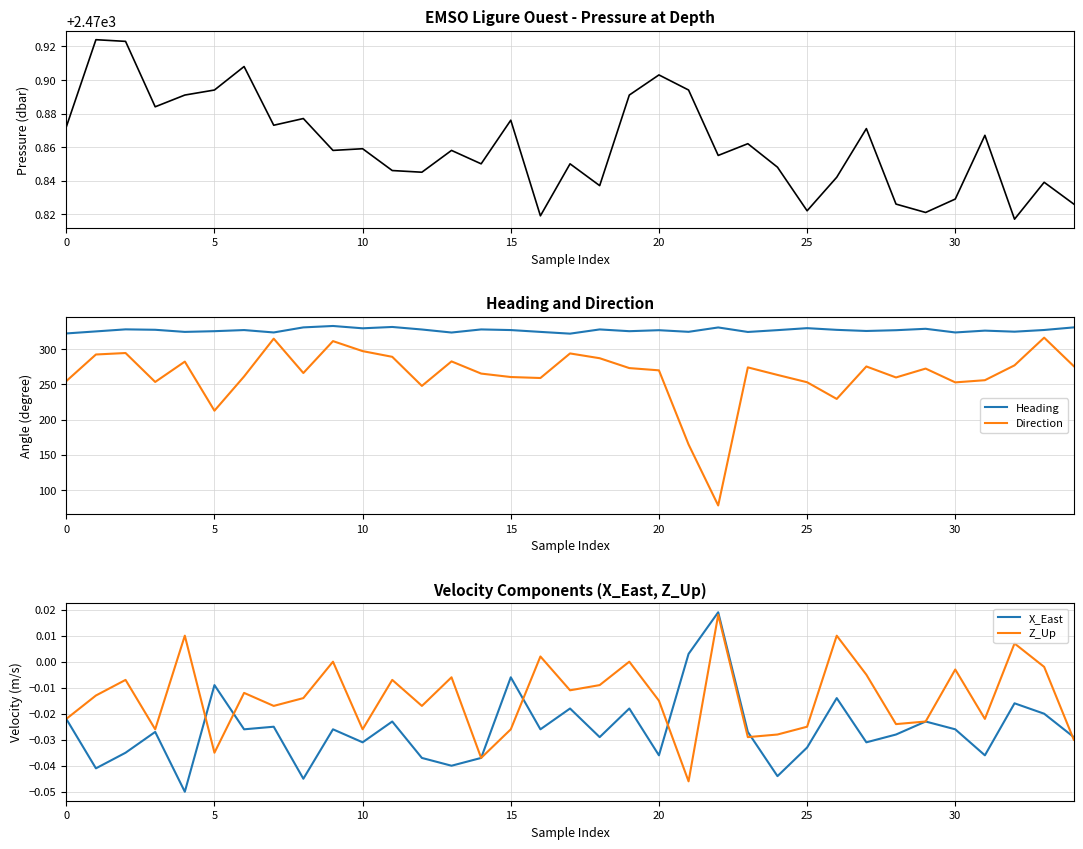

Which series has the largest range (max minus min)?

Direction